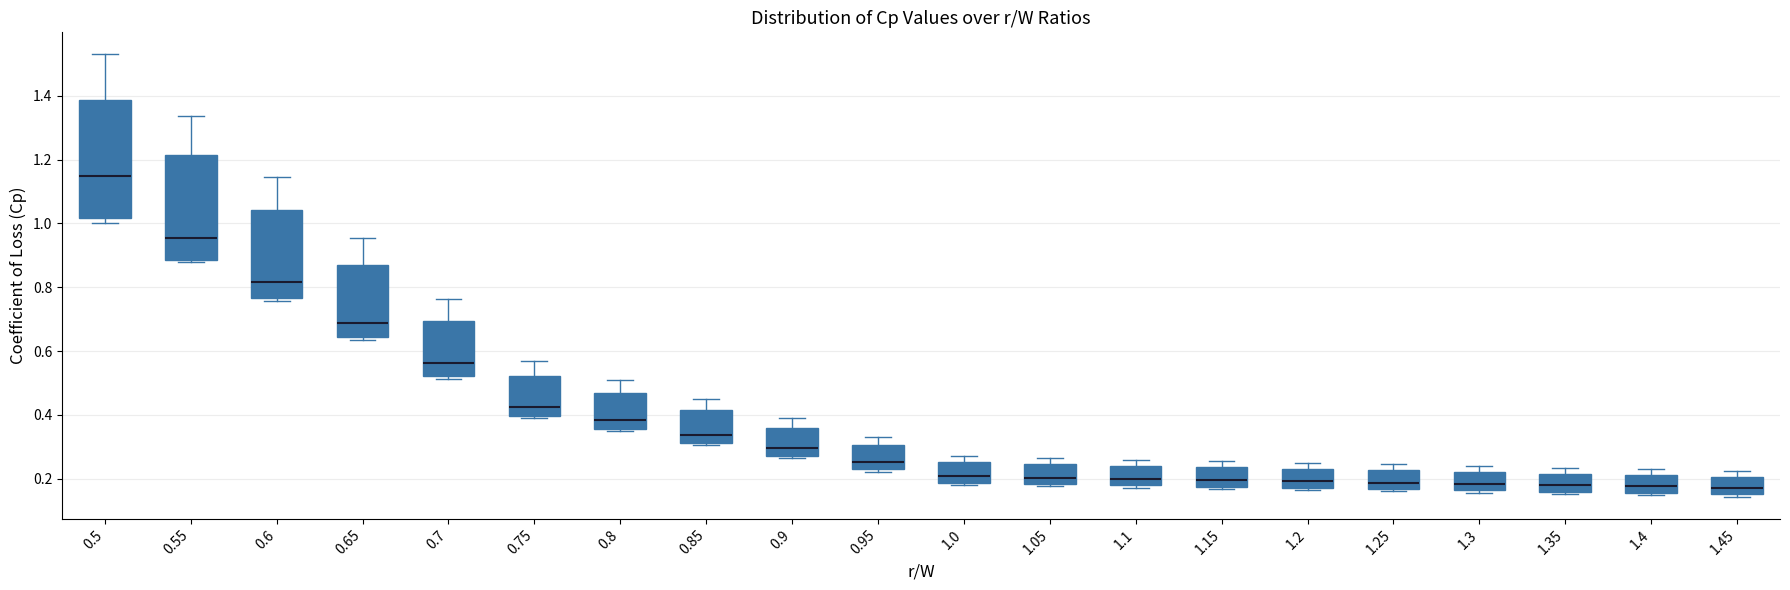

Reading left to right, transcribe this box plot: for each box, give where its median line is, the range the box spans, and where its two whiskers end, as read against the y-axis. The values are not printed on the chart, so give them approximately, as read against the axis.

0.5: median 1.16, box 1.02 to 1.38, whiskers 1.00 to 1.54
0.55: median 0.96, box 0.88 to 1.22, whiskers 0.88 (just below the box's lower edge) to 1.34
0.6: median 0.82, box 0.76 to 1.04, whiskers 0.76 (just below the box's lower edge) to 1.14
0.65: median 0.68, box 0.64 to 0.86, whiskers 0.64 (just below the box's lower edge) to 0.96
0.7: median 0.56, box 0.52 to 0.70, whiskers 0.52 (just below the box's lower edge) to 0.76
0.75: median 0.42, box 0.40 to 0.52, whiskers 0.40 (just below the box's lower edge) to 0.58
0.8: median 0.38, box 0.36 to 0.46, whiskers 0.34 to 0.52
0.85: median 0.34, box 0.32 to 0.42, whiskers 0.30 to 0.46
0.9: median 0.30, box 0.28 to 0.36, whiskers 0.26 to 0.40
0.95: median 0.26, box 0.22 to 0.30, whiskers 0.22 (just below the box's lower edge) to 0.34
1.0: median 0.20, box 0.18 to 0.26, whiskers 0.18 (just below the box's lower edge) to 0.28
1.05: median 0.20, box 0.18 to 0.24, whiskers 0.18 (just below the box's lower edge) to 0.26
1.1: median 0.20, box 0.18 to 0.24, whiskers 0.18 (just below the box's lower edge) to 0.26
1.15: median 0.20, box 0.18 to 0.24, whiskers 0.16 to 0.26
1.2: median 0.20, box 0.18 to 0.24, whiskers 0.16 to 0.26
1.25: median 0.18, box 0.16 to 0.22, whiskers 0.16 (just below the box's lower edge) to 0.24
1.3: median 0.18, box 0.16 to 0.22, whiskers 0.16 (just below the box's lower edge) to 0.24
1.35: median 0.18, box 0.16 to 0.22, whiskers 0.16 (just below the box's lower edge) to 0.24
1.4: median 0.18, box 0.16 to 0.22, whiskers 0.14 to 0.24
1.45: median 0.18, box 0.16 to 0.20, whiskers 0.14 to 0.22